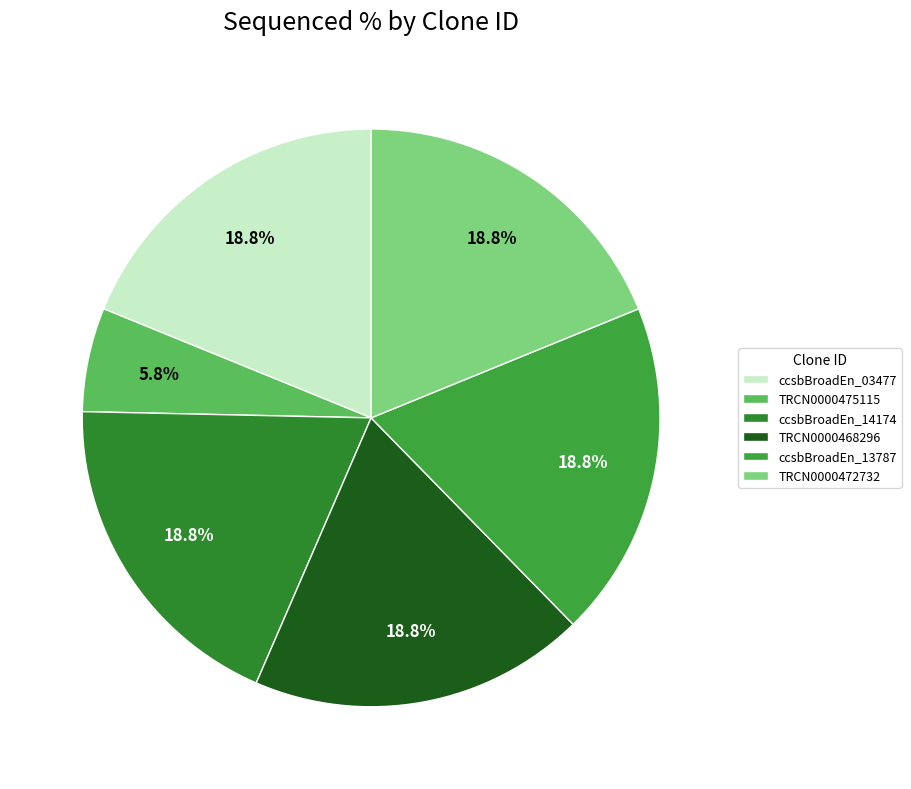

What is the total percentage of ccsbBroadEn_03477 and TRCN0000472732?

37.7%